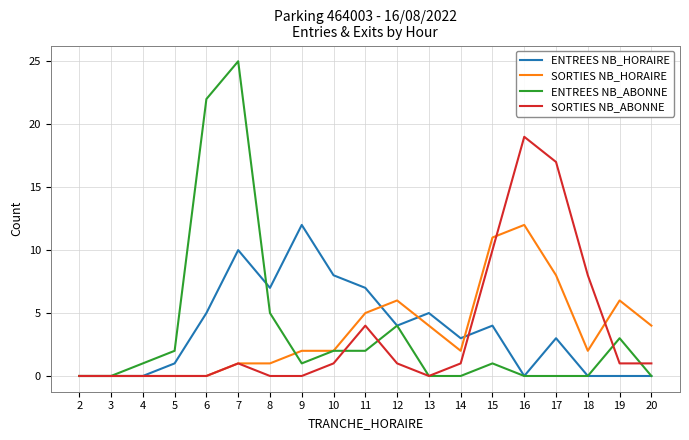

The value of ENTREES NB_HORAIRE at 16 is -6. True or false?

False